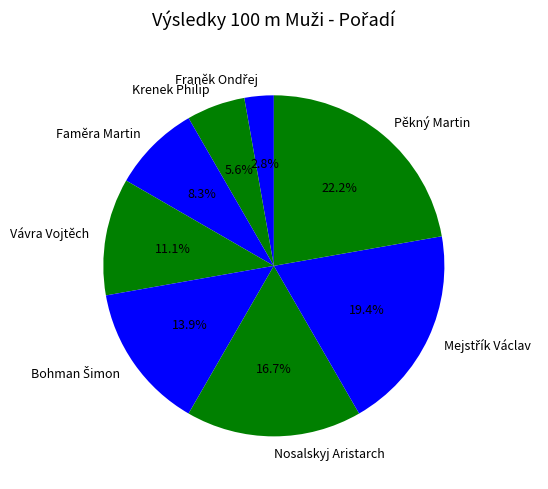

Do Vávra Vojtěch and Nosalskyj Aristarch together represent more than half of the pie?

No